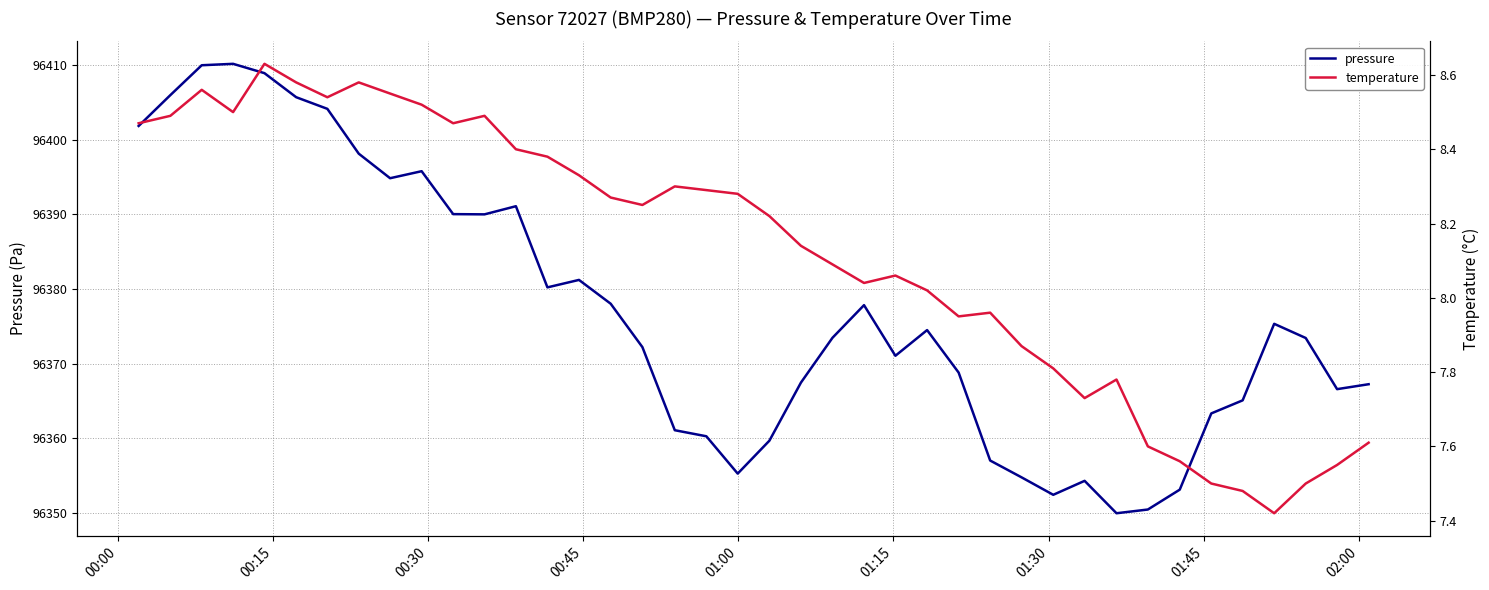

Count the number of categories in the chart.

40